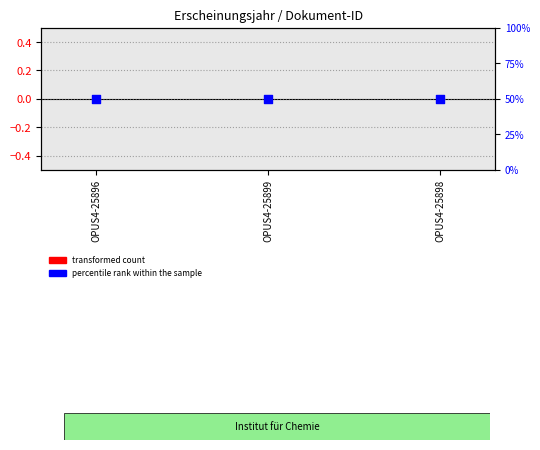

Is the value of transformed count at OPUS4-25898 greater than the value of percentile rank within the sample at OPUS4-25898?

No